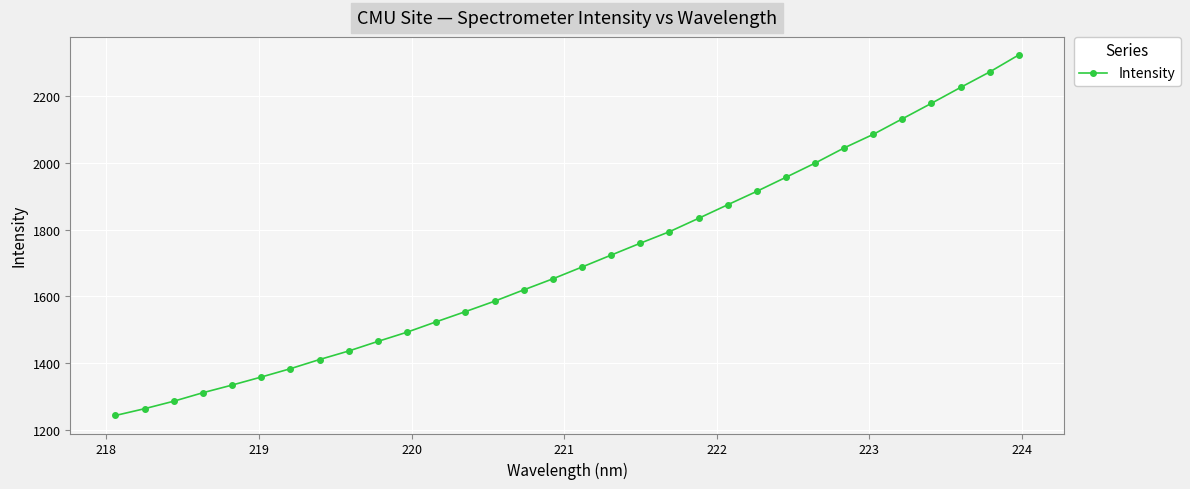

What is the value of the 11th point from the left?

1493.0